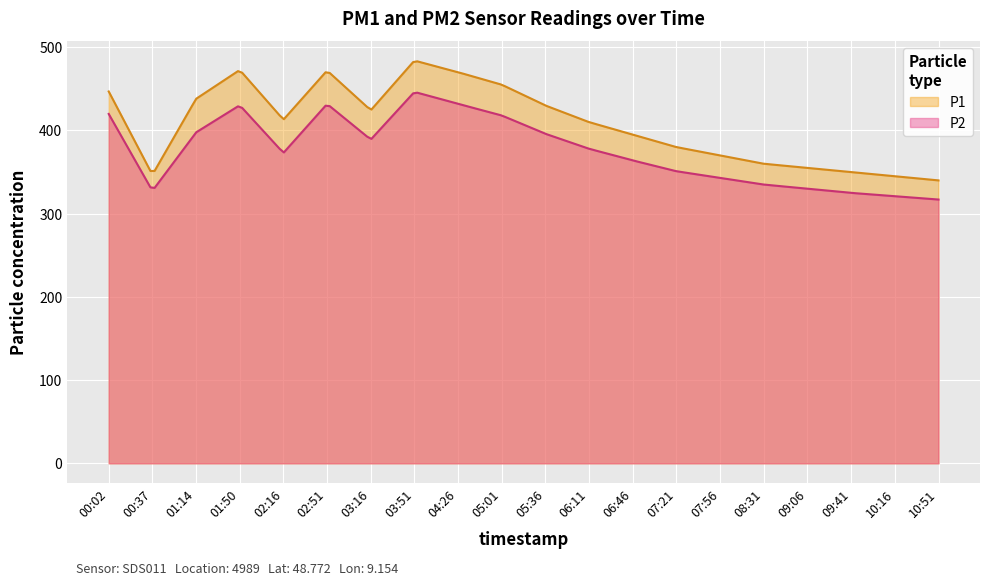

What is the value of the P1 point at the 12th from the left?

410.0